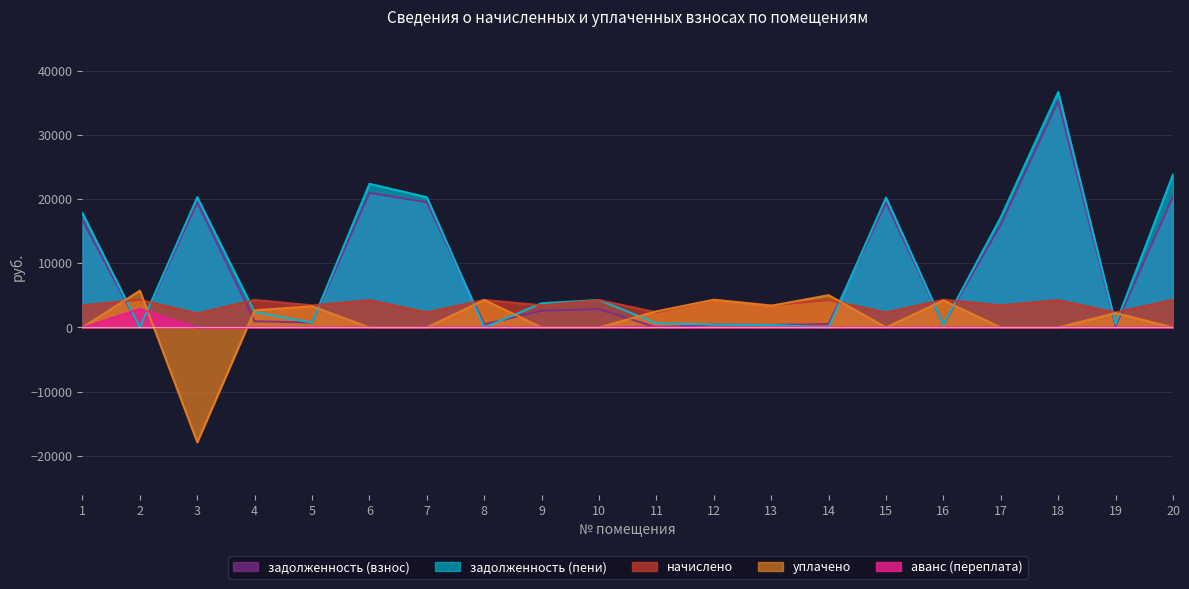

Is the value of начислено at 15 greater than the value of задолженность (пени) at 4?

No